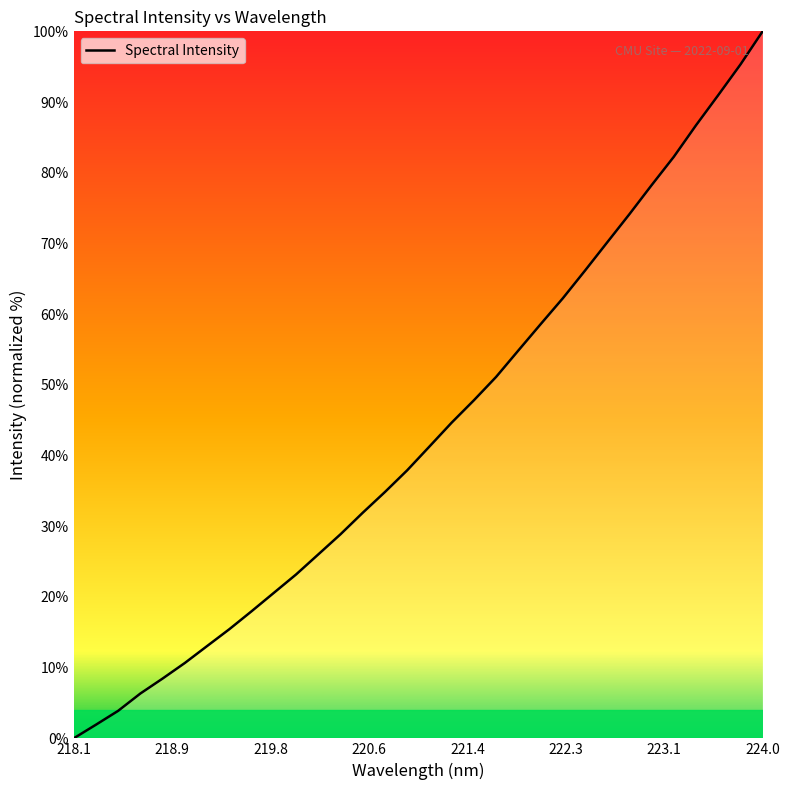

What is the difference between the maximum and minimum values?

100.0